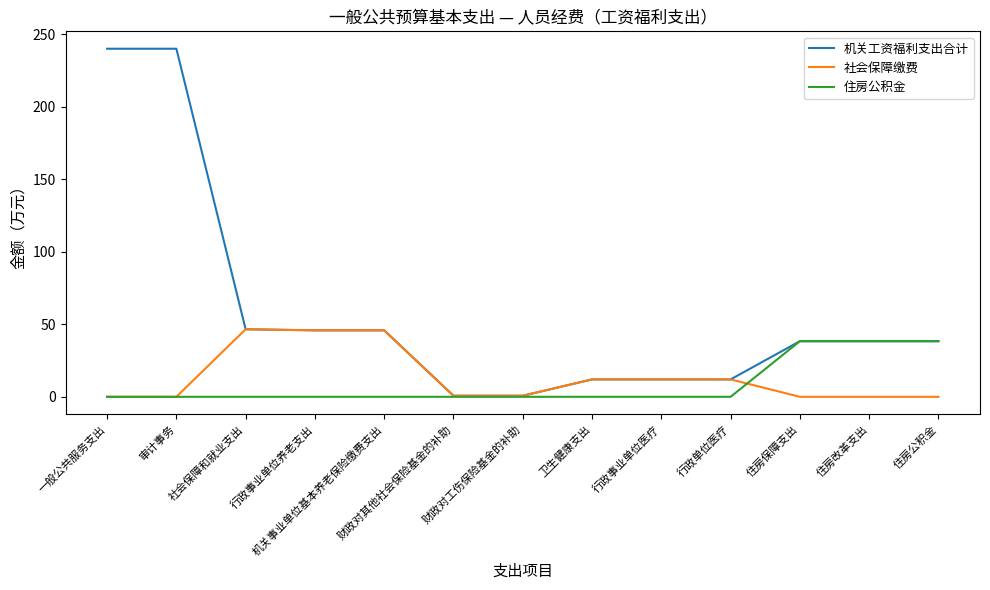

Which series has the largest total across all categories?

机关工资福利支出合计